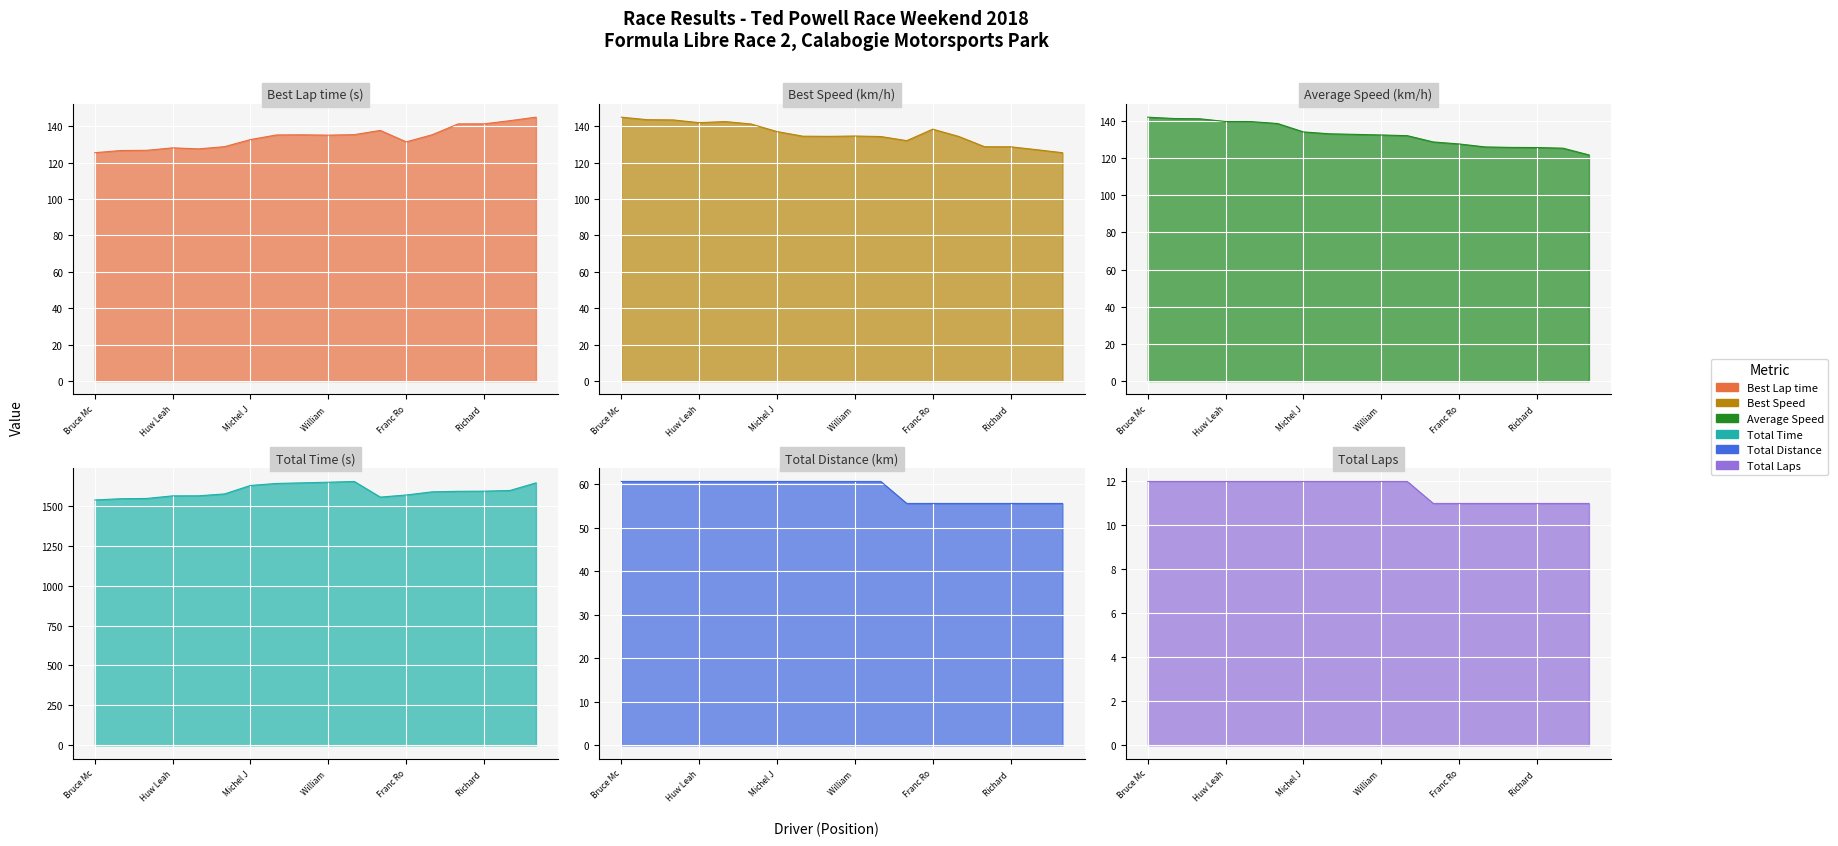

What is the difference between the second highest and second lowest values in the Total Laps series?

5.1